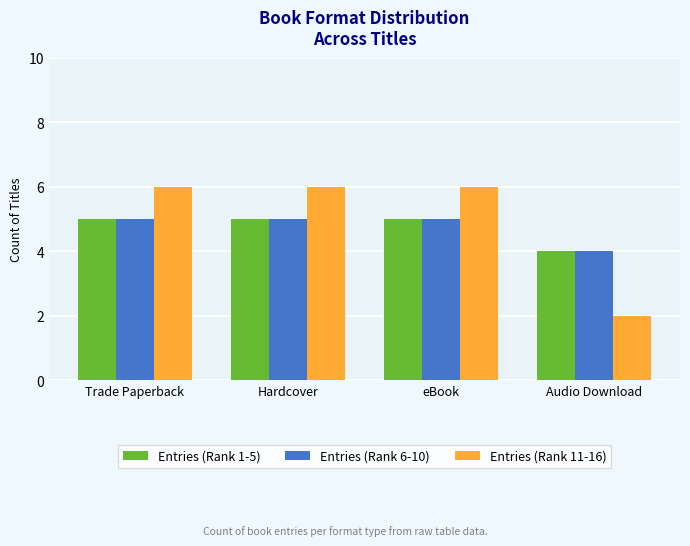

How many Entries (Rank 6-10) values are between 5 and 6?

3